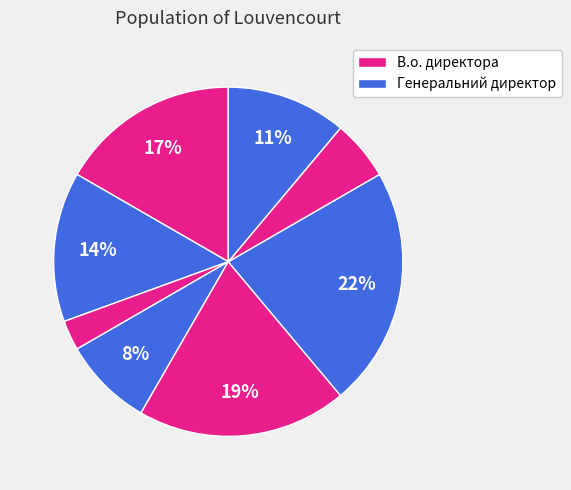

Is there a majority slice in this chart?

No